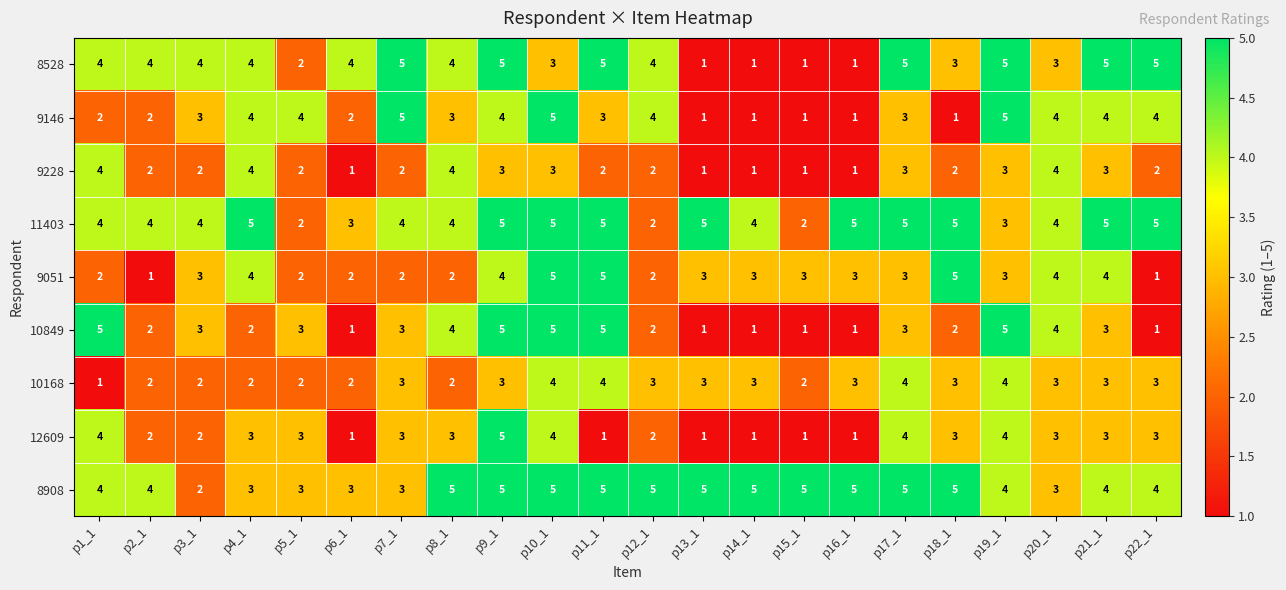

True or false: 11403 has a value of 2 at p3_1.

False